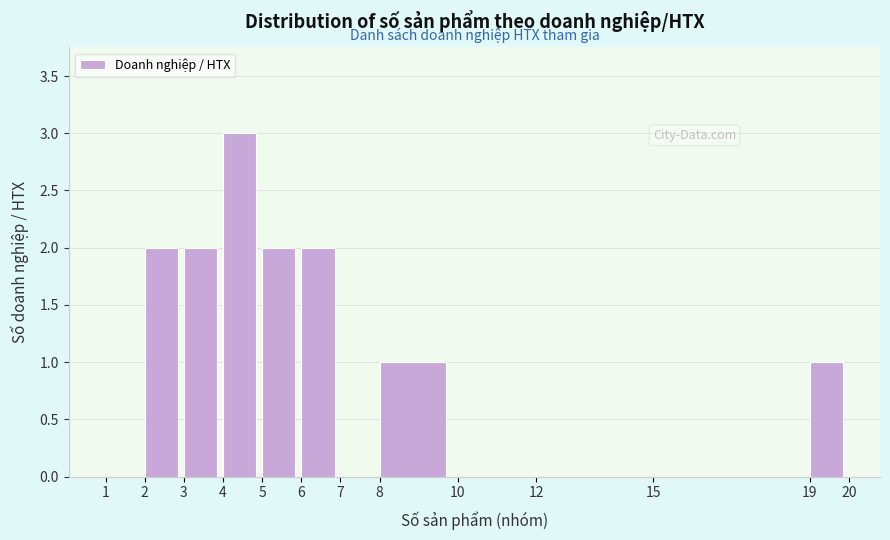

Which range on the x-axis has the tallest bar?

4 to 5